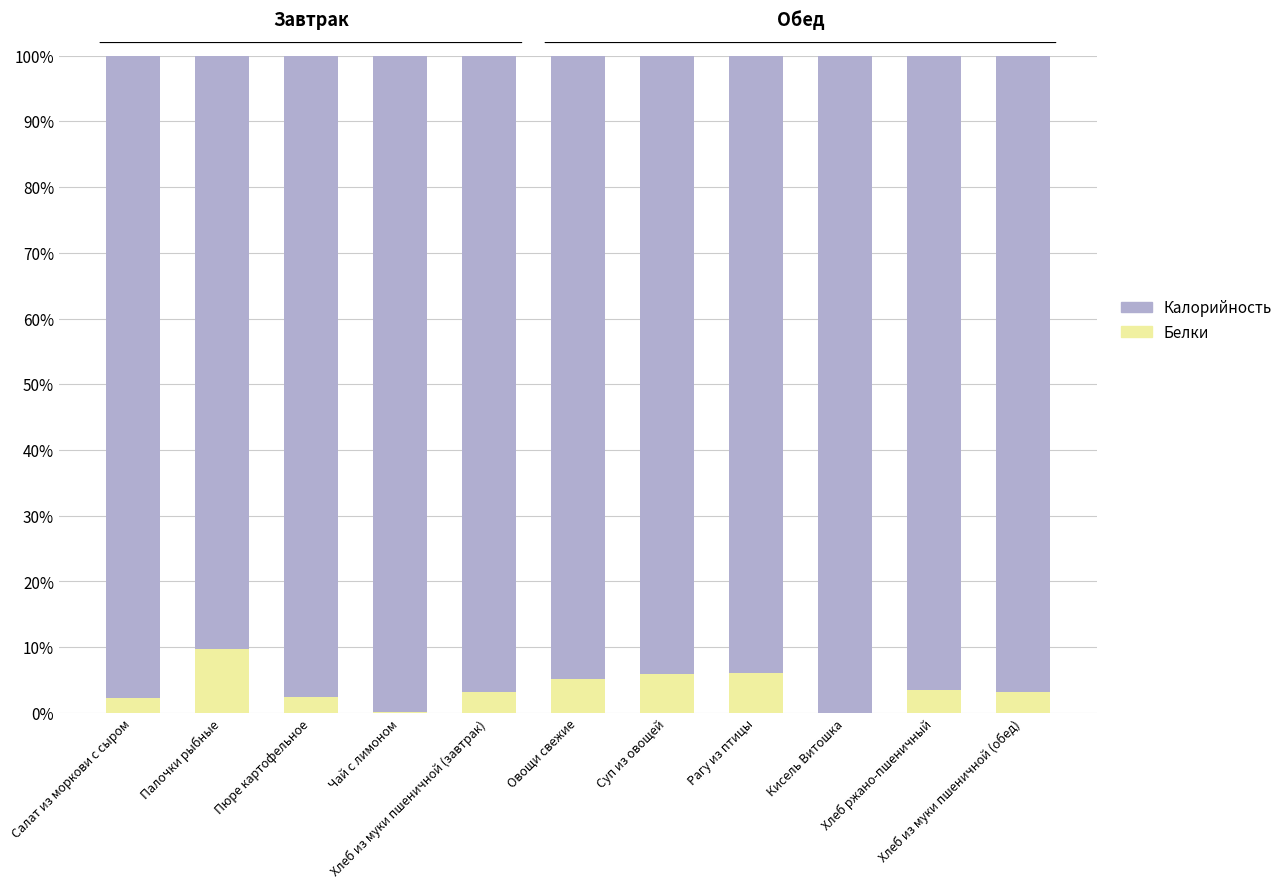

What are all the series names shown in the legend?

Калорийность, Белки